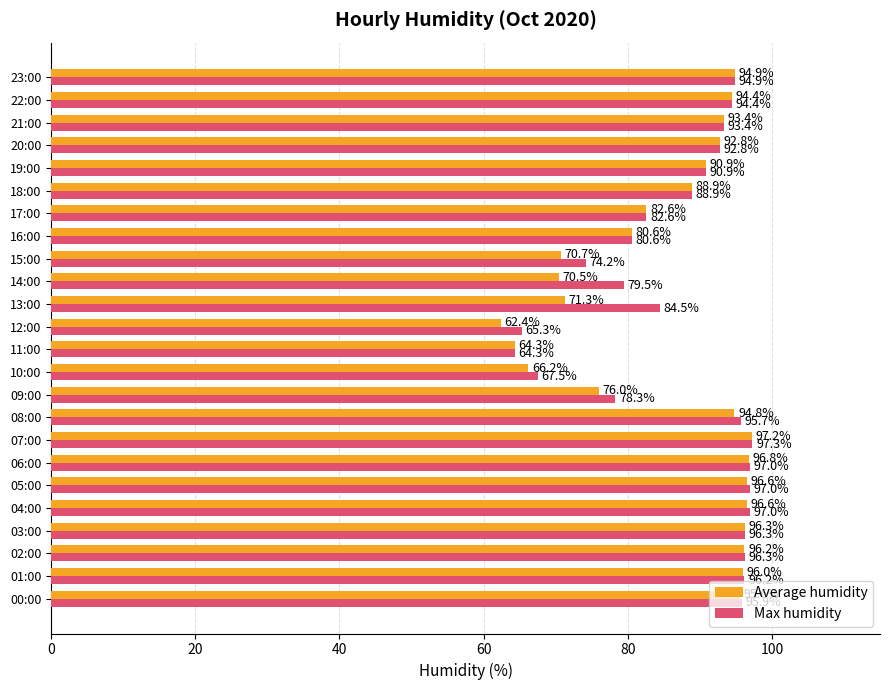

Is it true that Max humidity equals 50.3 at 01:00?

False